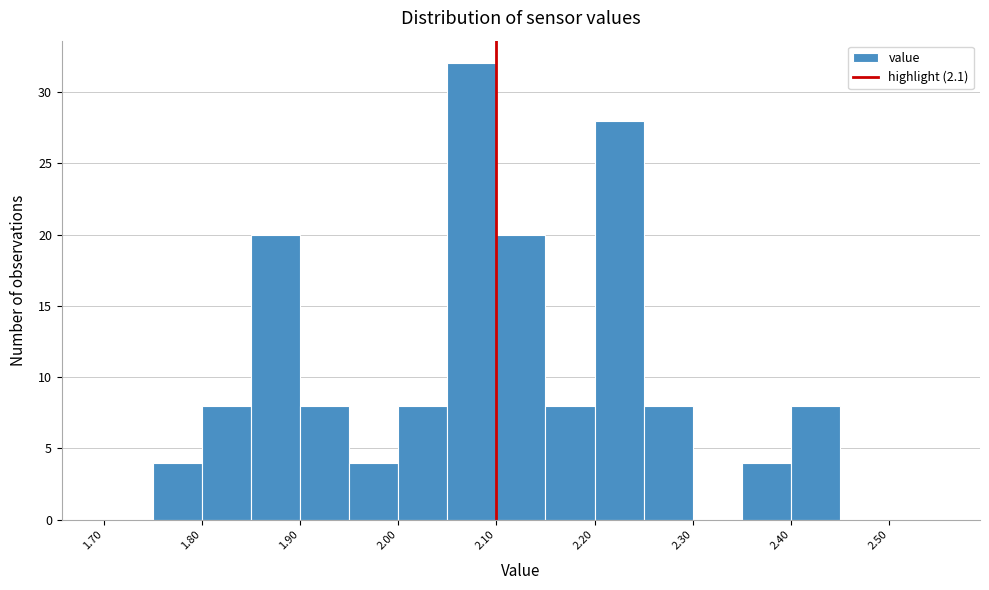

What is the height of the bar covering 2.15 to 2.20 on the x-axis? The values are not printed on the chart, so give them approximately, as read against the axis.

8